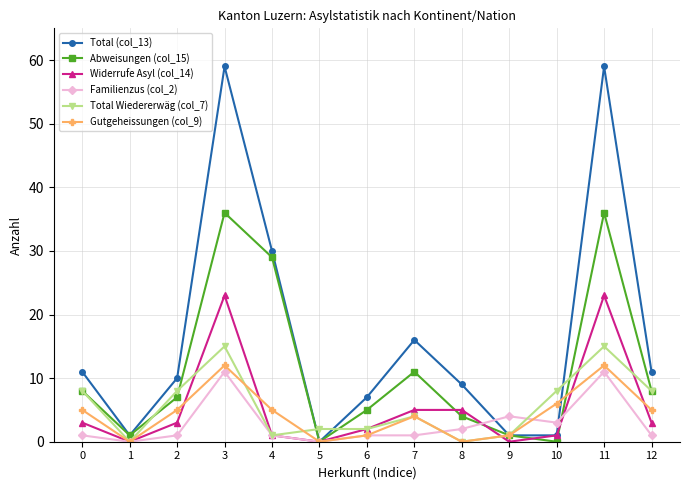

True or false: Total Wiedererwäg (col_7) has more than 2 points higher than both neighbors.

True